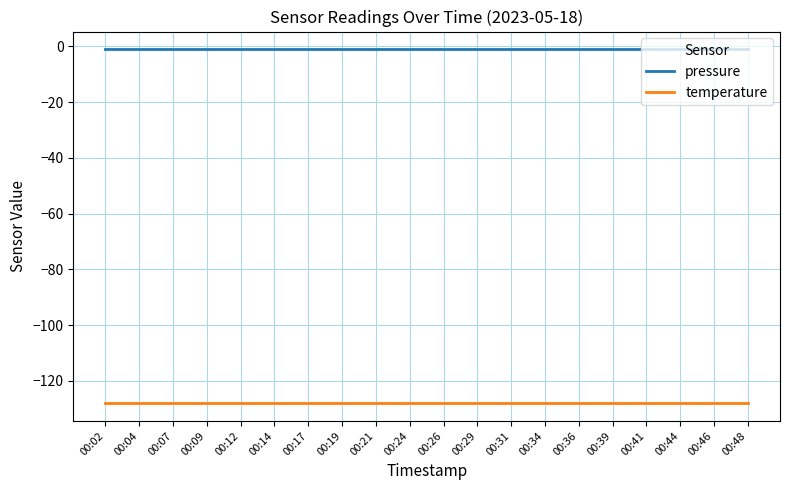

True or false: pressure has a value of -1 at 00:24.

True